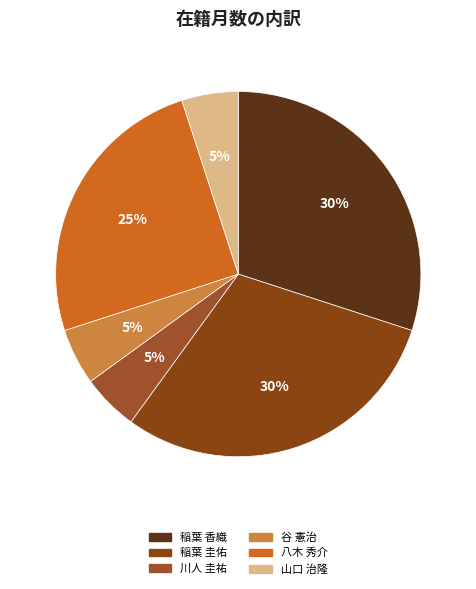

Which category has the biggest portion of the pie?

稲葉 香織